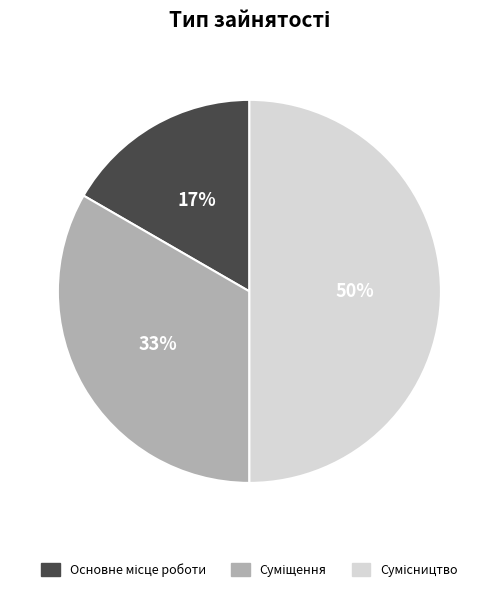

To the nearest percent, what is the difference between the largest and smallest slice percentages?

33%